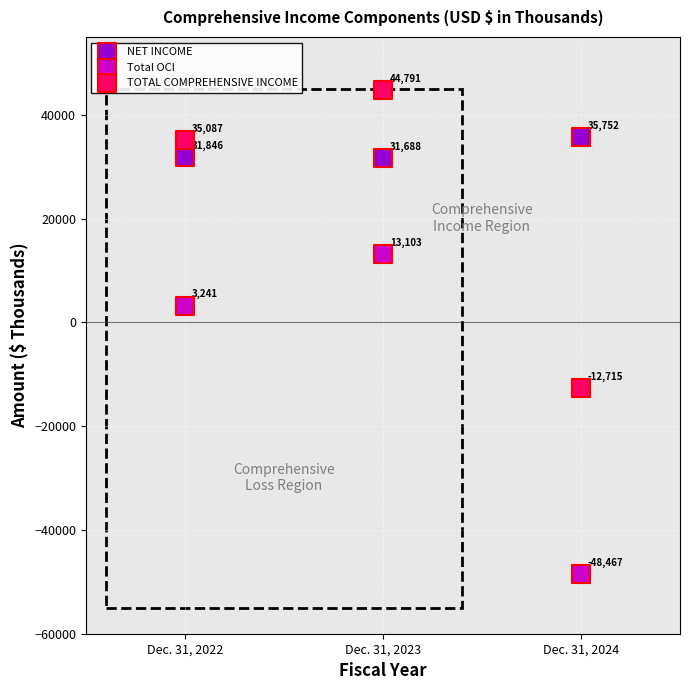

Which series has the largest Y range (max minus min)?

Total OCI